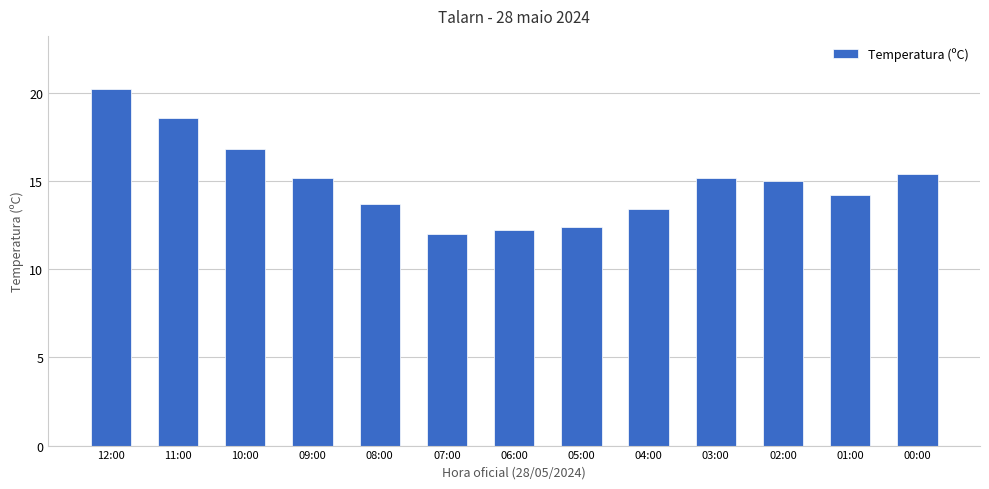

Reading left to right, transcribe all the data shown in this chart.

12:00=20.2	11:00=18.6	10:00=16.8	09:00=15.2	08:00=13.7	07:00=12.0	06:00=12.2	05:00=12.4	04:00=13.4	03:00=15.2	02:00=15.0	01:00=14.2	00:00=15.4